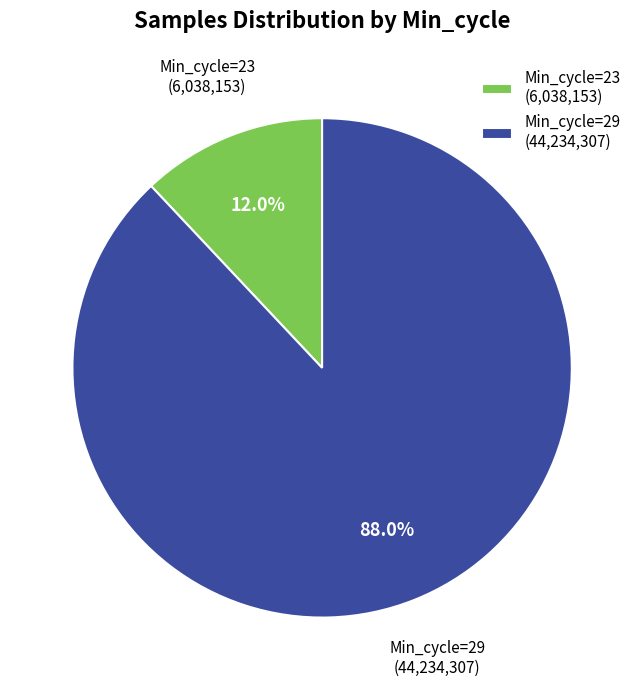

Which slice represents more than half of the pie?

Min_cycle=29 (44,234,307)